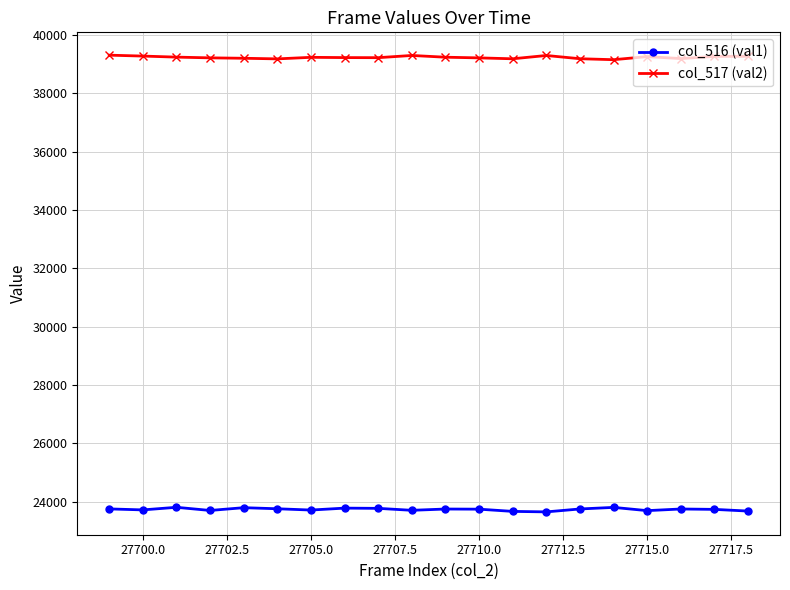

What is the value of the col_516 (val1) point at the 4th from the left?

23703